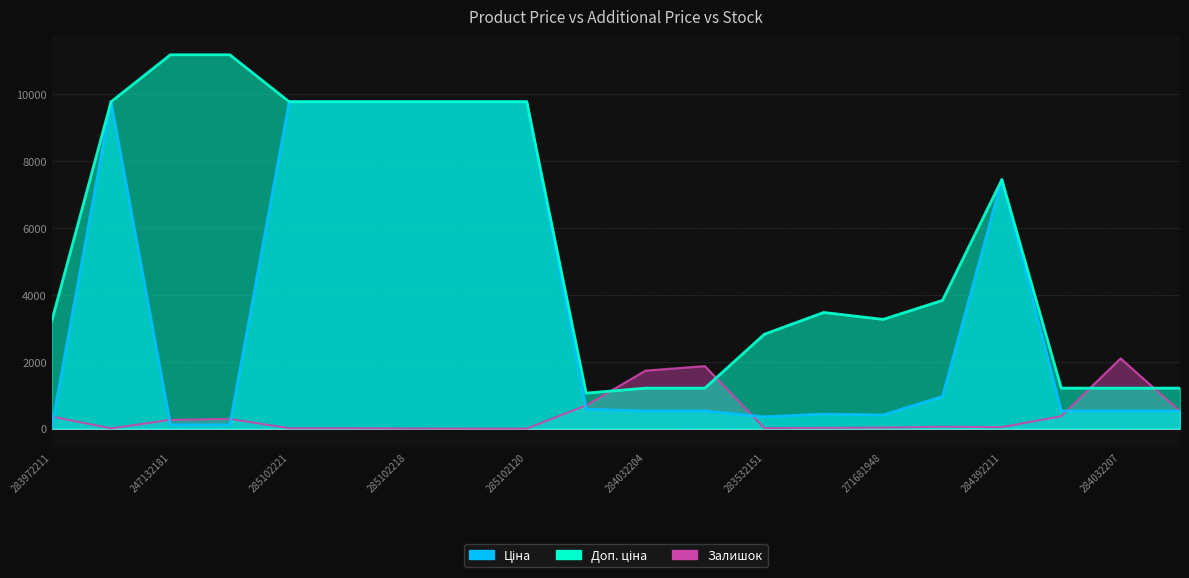

Rank the series by their average value, from highest to lowest.

Доп. ціна, Ціна, Залишок